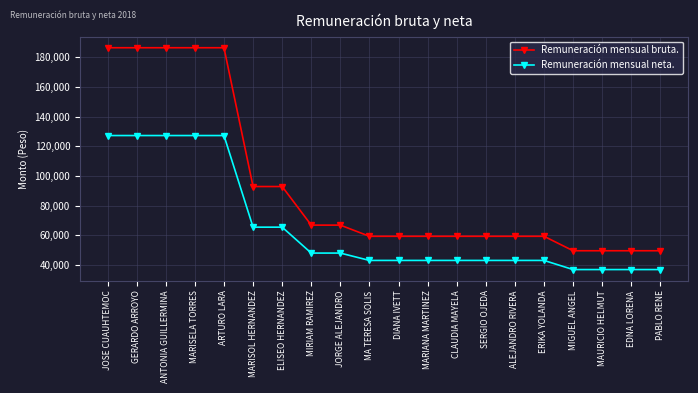

Reading left to right, what are all the values shown in this chart?

Remuneración mensual bruta.: JOSE CUAUHTEMOC=186296.7	GERARDO ARROYO=186296.7	ANTONIA GUILLERMINA=186296.7	MARISELA TORRES=186296.7	ARTURO LARA=186296.7	MARISOL HERNANDEZ=92873.9	ELISEO HERNANDEZ=92873.9	MIRIAM RAMIREZ=66896.0	JORGE ALEJANDRO=66896.0	MA TERESA SOLIS=59381.8	DIANA IVETT=59381.8	MARIANA MARTINEZ=59381.8	CLAUDIA MAYELA=59381.8	SERGIO OJEDA=59381.8	ALEJANDRO RIVERA=59381.8	ERIKA YOLANDA=59381.8	MIGUEL ANGEL=49653.2	MAURICIO HELMUT=49653.2	EDNA LORENA=49653.2	PABLO RENE=49653.2
Remuneración mensual neta.: JOSE CUAUHTEMOC=127196.9	GERARDO ARROYO=127196.9	ANTONIA GUILLERMINA=127196.9	MARISELA TORRES=127196.9	ARTURO LARA=127196.9	MARISOL HERNANDEZ=65524.4	ELISEO HERNANDEZ=65524.4	MIRIAM RAMIREZ=48082.6	JORGE ALEJANDRO=48082.6	MA TERESA SOLIS=43133.9	DIANA IVETT=43133.9	MARIANA MARTINEZ=43133.9	CLAUDIA MAYELA=43133.9	SERGIO OJEDA=43133.9	ALEJANDRO RIVERA=43133.9	ERIKA YOLANDA=43133.9	MIGUEL ANGEL=36986.0	MAURICIO HELMUT=36986.0	EDNA LORENA=36986.0	PABLO RENE=36986.0